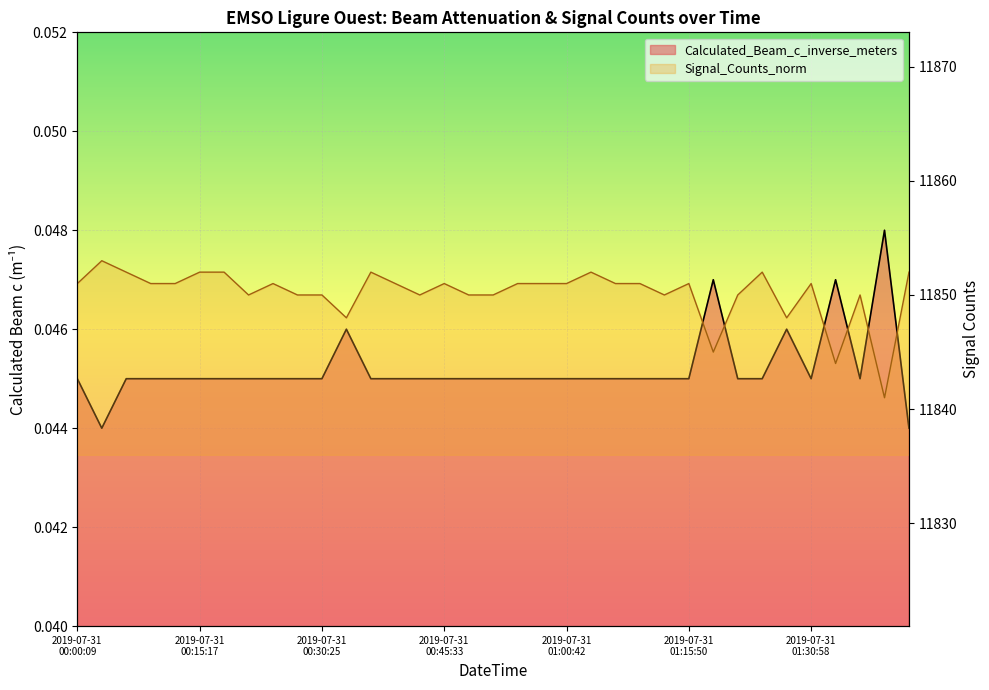

List the series in order of their overall mean, lowest first.

Calculated_Beam_c_inverse_meters, Signal_Counts_norm